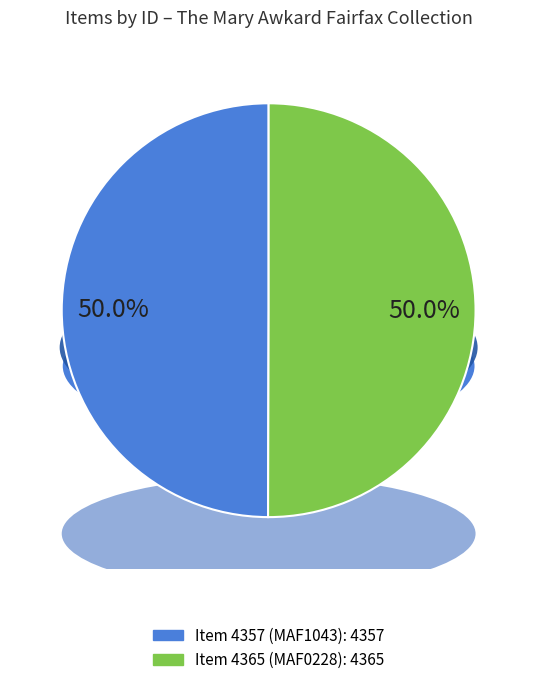

How many segments does this pie chart have?

2